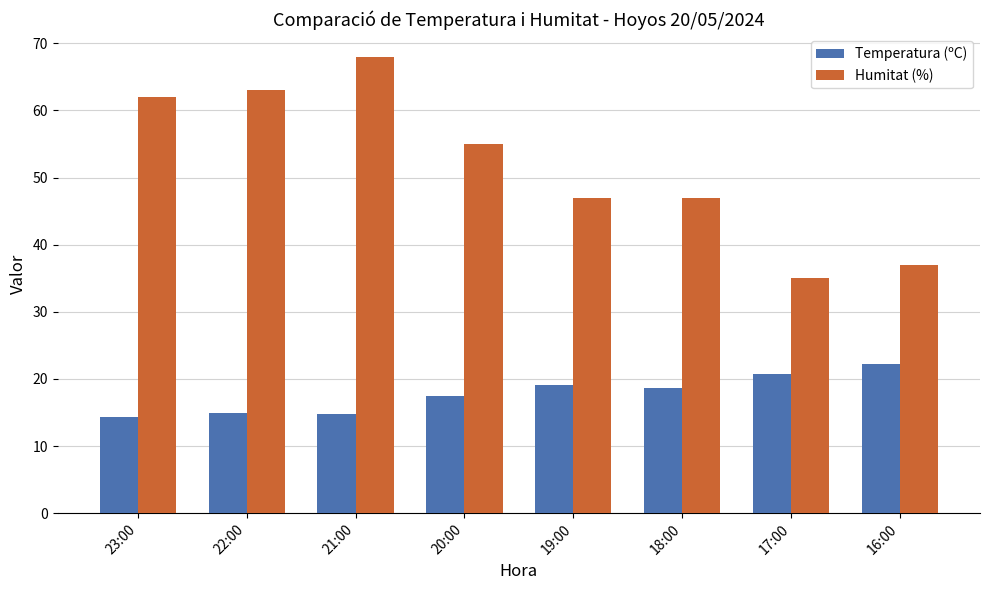

The Humitat (%) series shows 63.0 at 22:00. True or false?

True